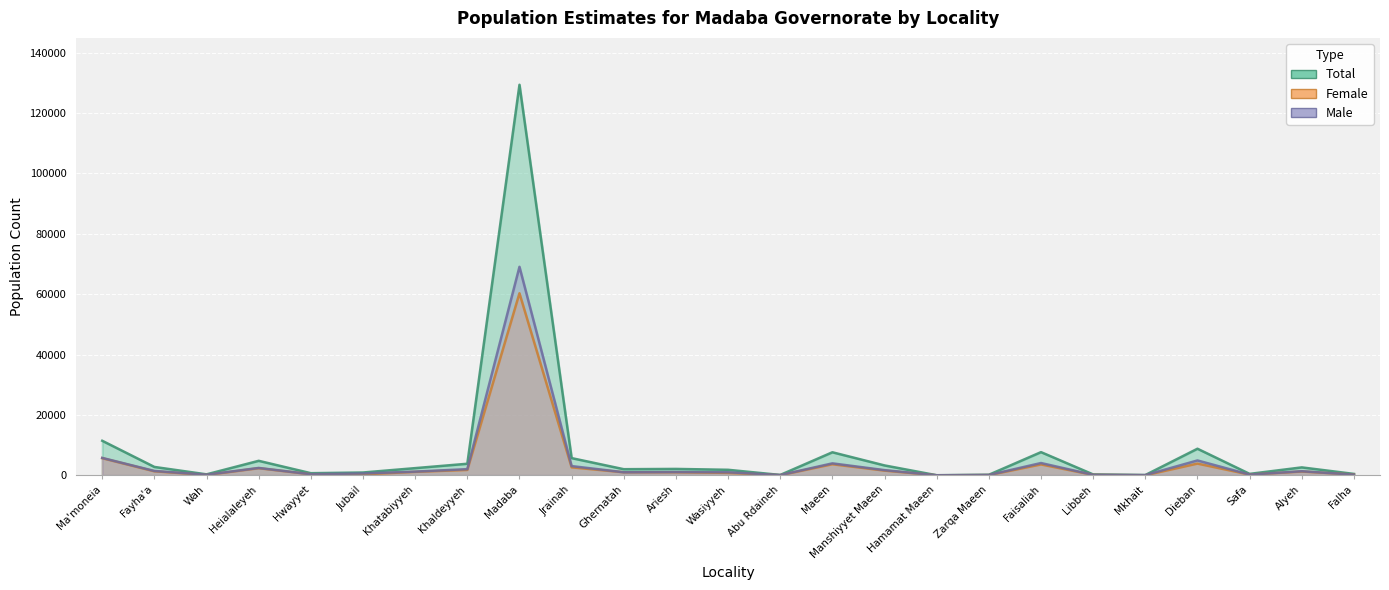

At which category does the chart reach its peak across all series?

Madaba